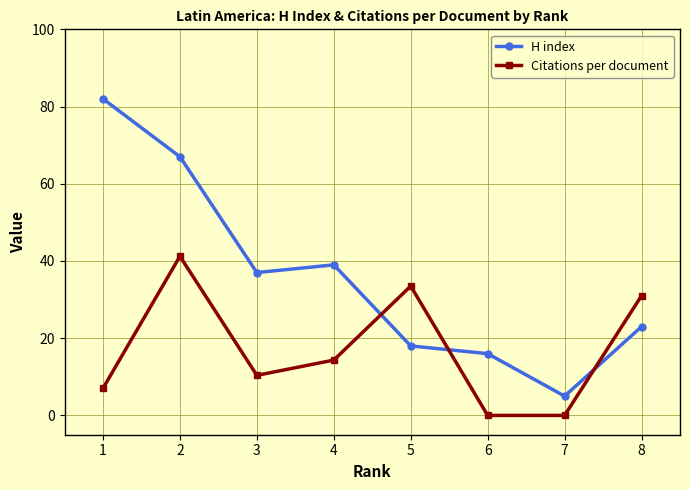

Is the value of Citations per document at 6 greater than the value of H index at 6?

No